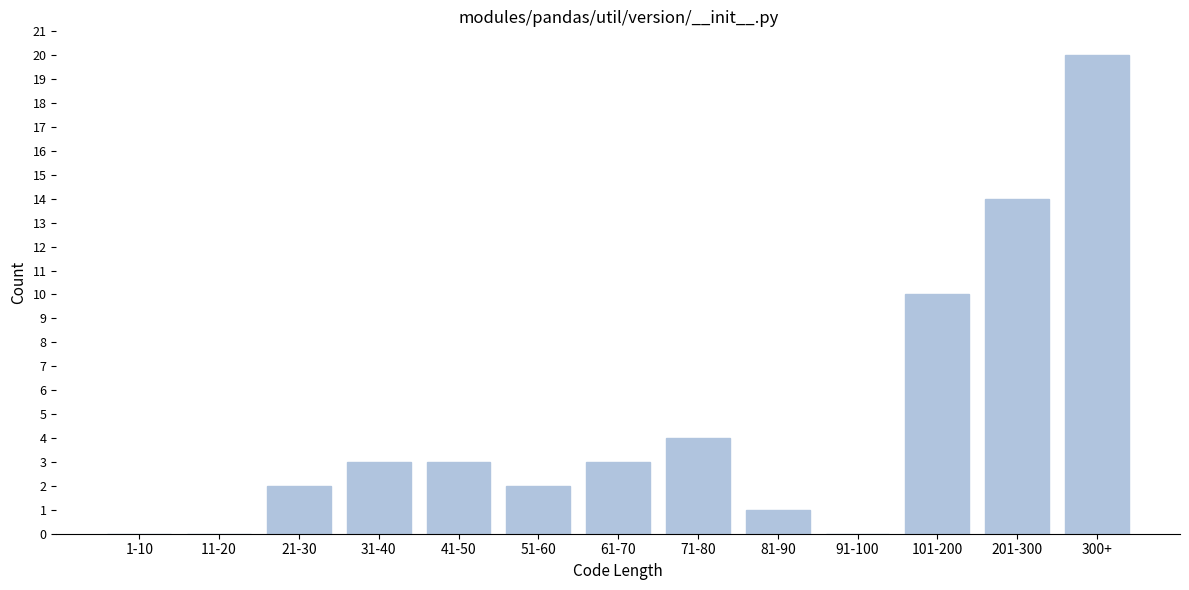

Reading right to left, list all the values displayed in this chart.

300+=20	201-300=14	101-200=10	91-100=0	81-90=1	71-80=4	61-70=3	51-60=2	41-50=3	31-40=3	21-30=2	11-20=0	1-10=0